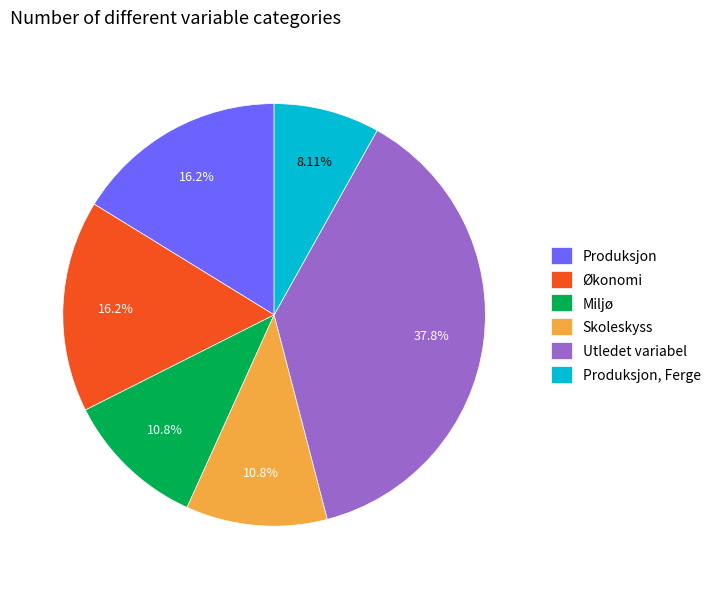

True or false: Utledet variabel accounts for 6% of the total.

False